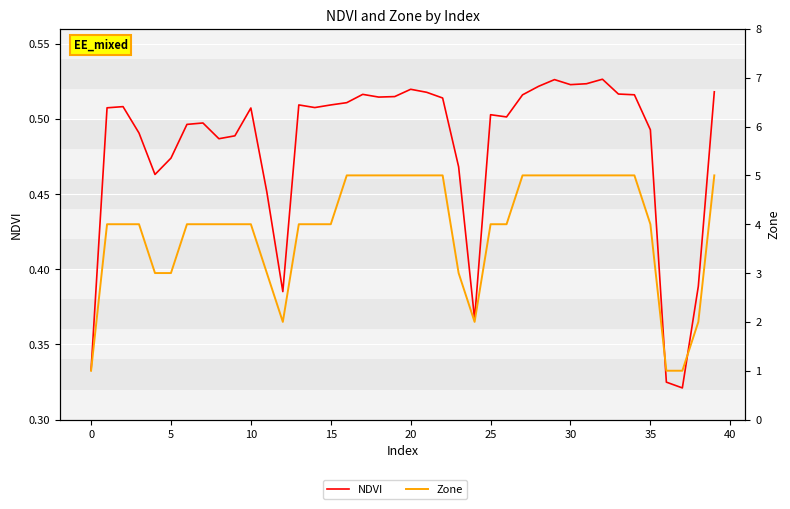

What is the average value of the Zone series?

3.9